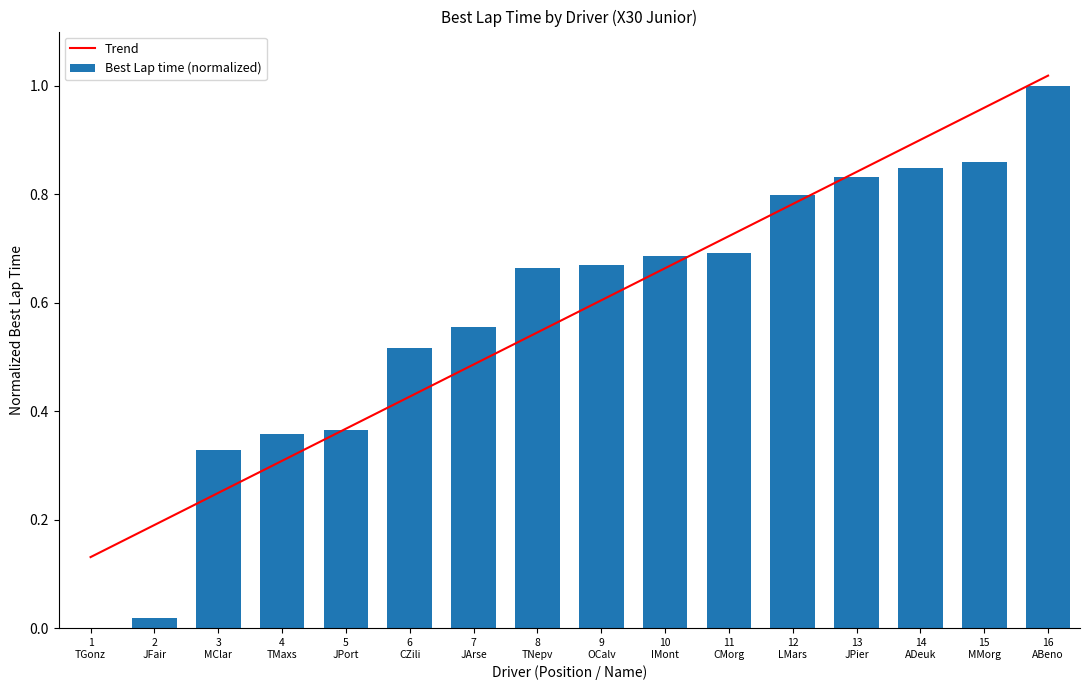

Which series changed the most between 6
CZili and 8
TNepv?

Best Lap time (normalized)